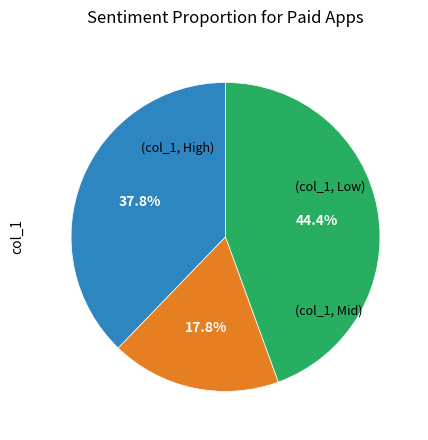

Is there any slice that represents more than half of the pie?

No